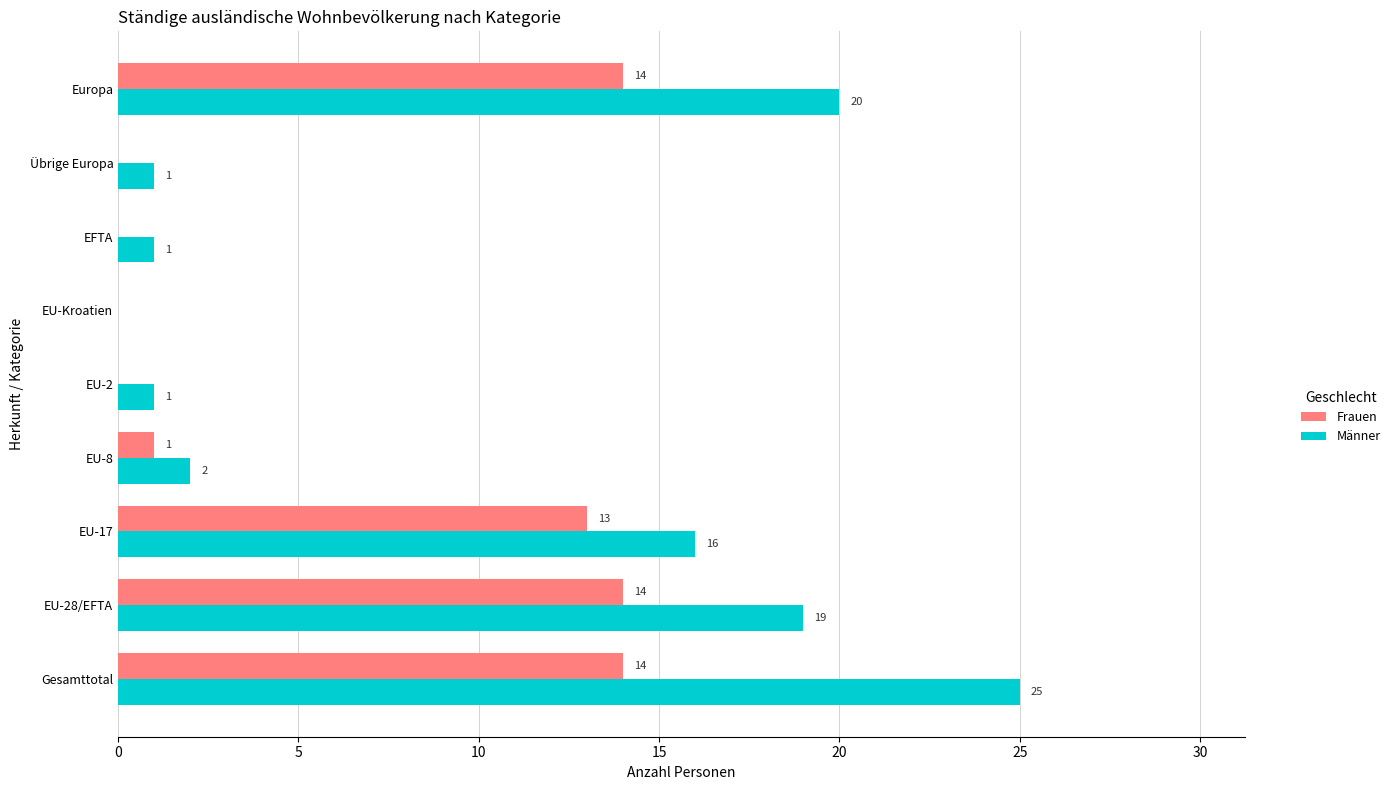

The Männer series shows 16 at EU-17. True or false?

True